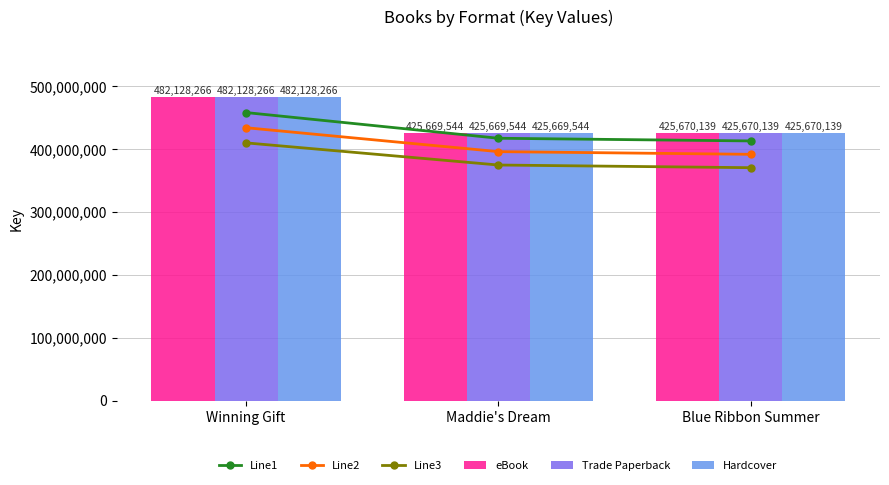

How many values in the Line1 series exceed 417156153?

2